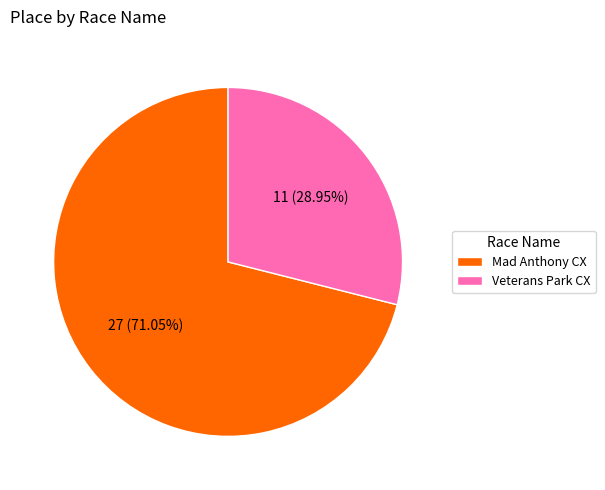

Combined, do Veterans Park CX and Mad Anthony CX account for over 50%?

Yes